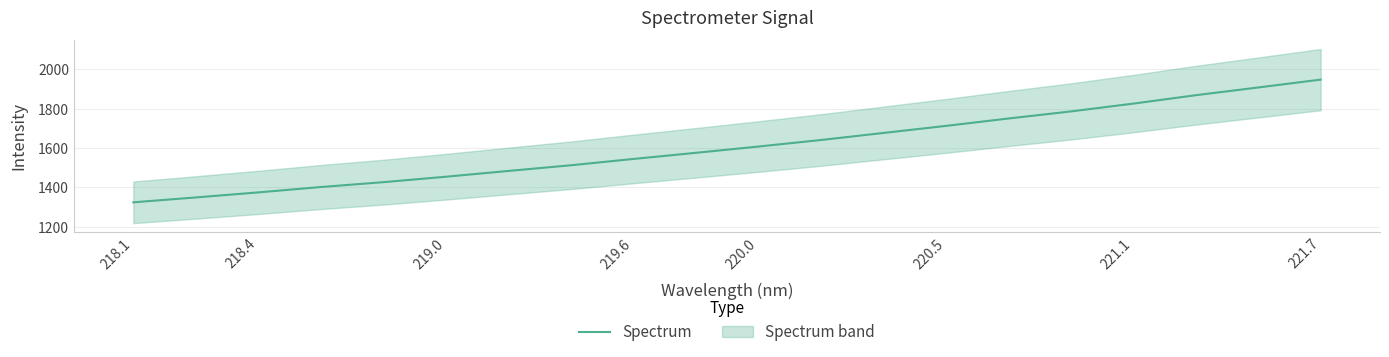

How many values are below 1608?

10